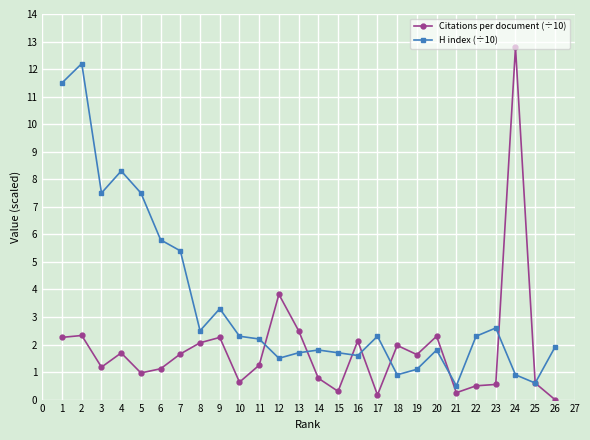

How many values in the H index (÷10) series are below 2?

12